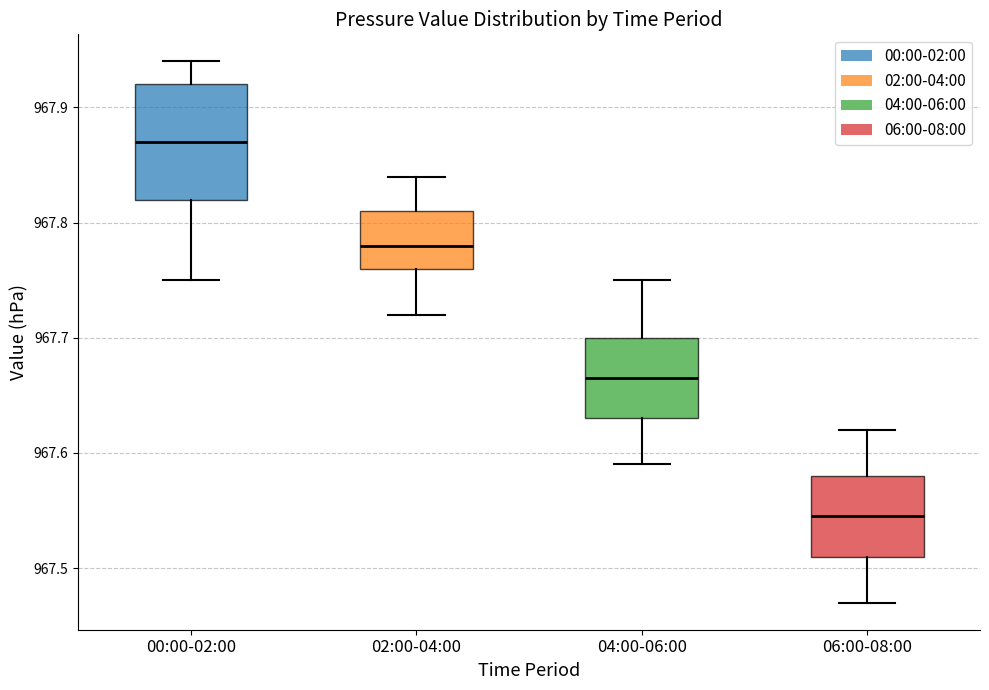

Which box has the lowest median line?

06:00-08:00